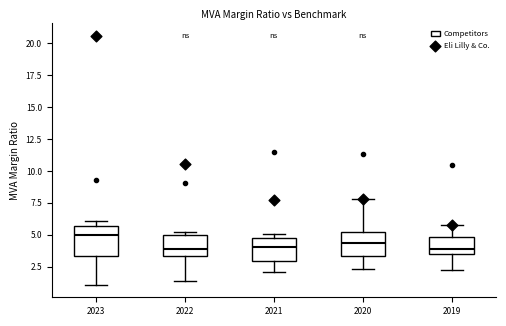

Where does the lower whisker of the box at x = 2019 end on the y-axis? The values are not printed on the chart, so give them approximately, as read against the axis.

2.0